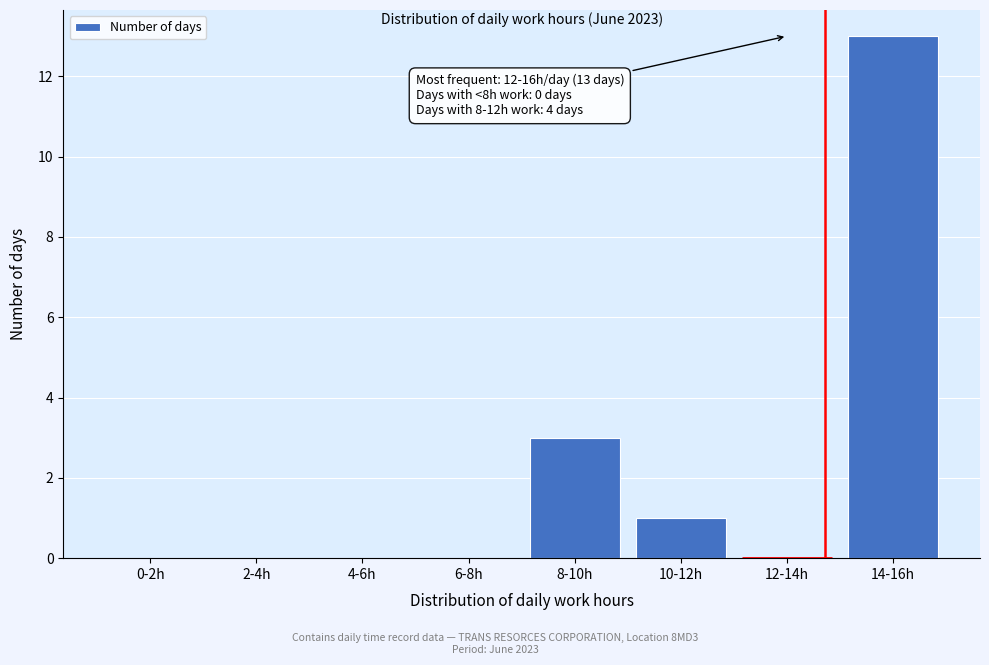

Reading left to right, list all the values displayed in this chart.

0-2h=0	2-4h=0	4-6h=0	6-8h=0	8-10h=3	10-12h=1	12-14h=0	14-16h=13